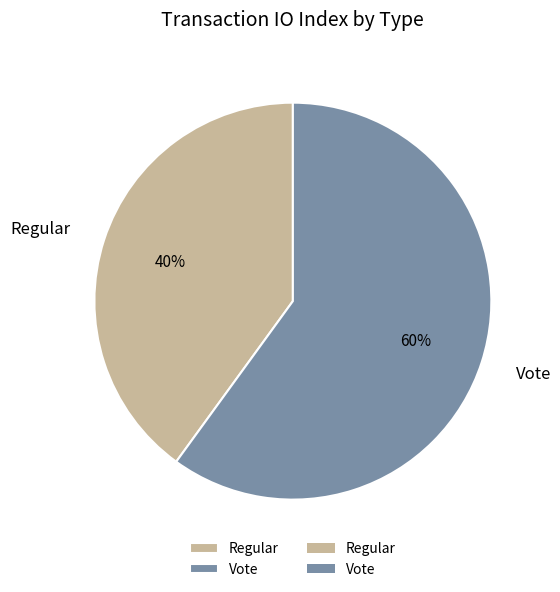

Which category has the smallest portion of the pie?

Regular